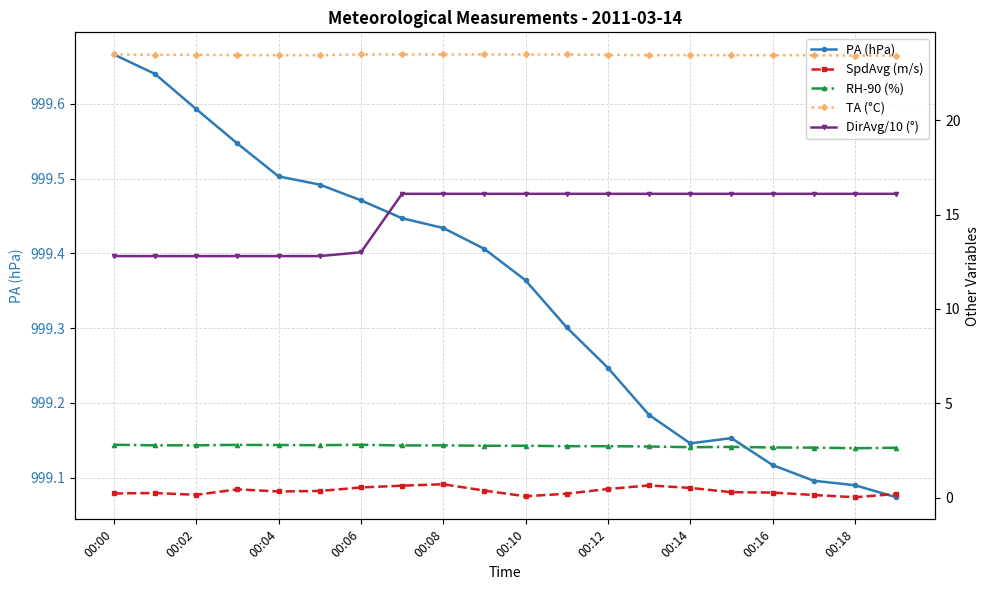

True or false: PA (hPa) has a value of 1623.4 at 00:14.

False